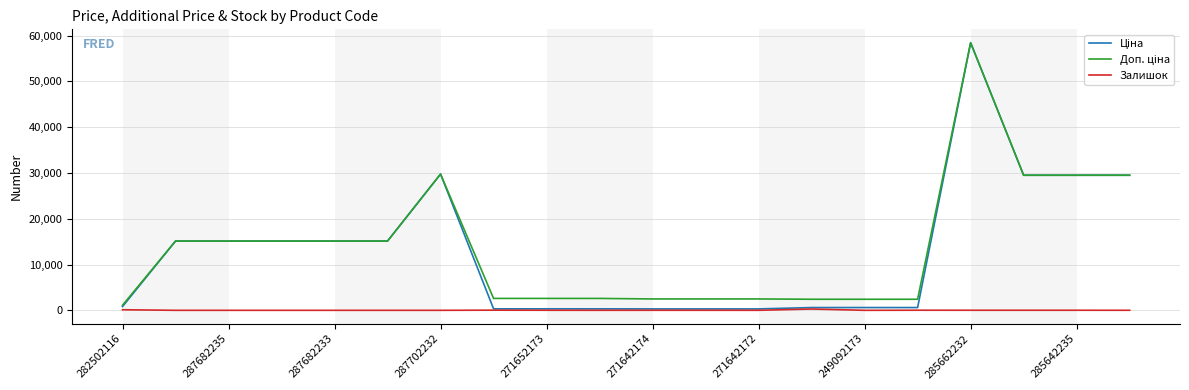

Which series has the widest spread of values?

Ціна